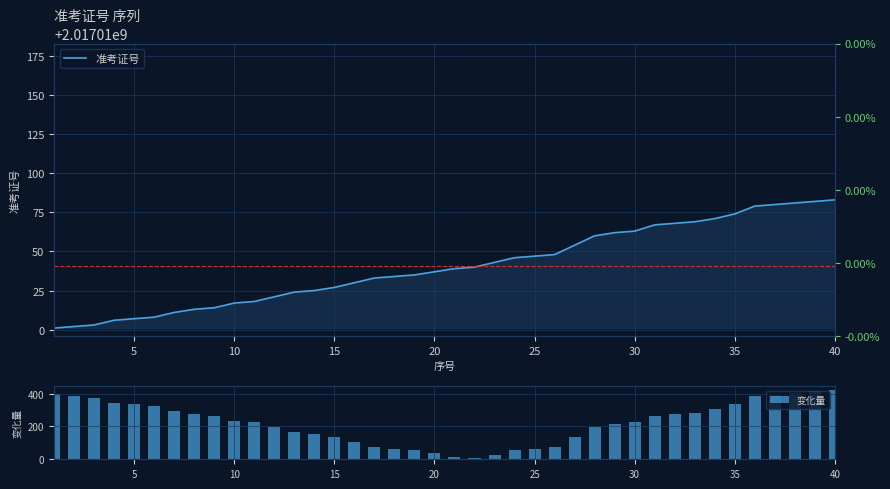

Which series has the widest spread of values?

变化量